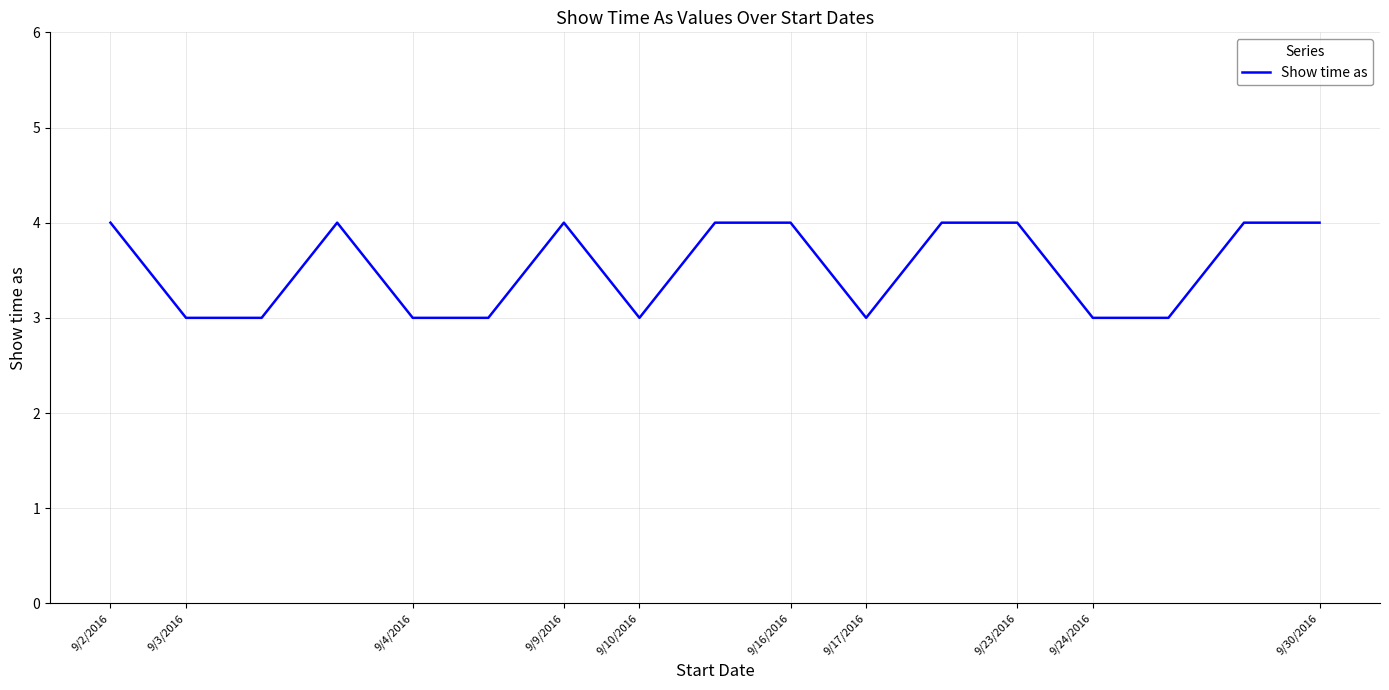

What is the maximum value shown in the chart?

4